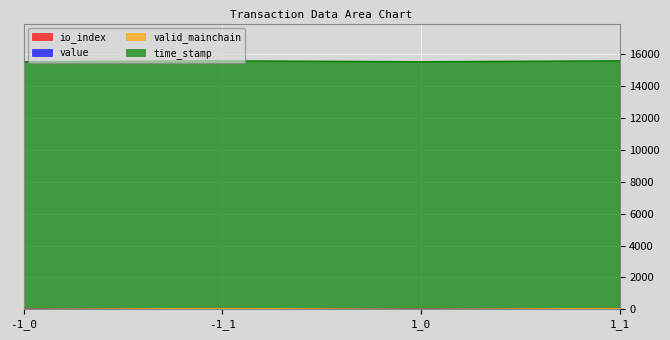

At which category does io_index reach its first local valley?

1_0